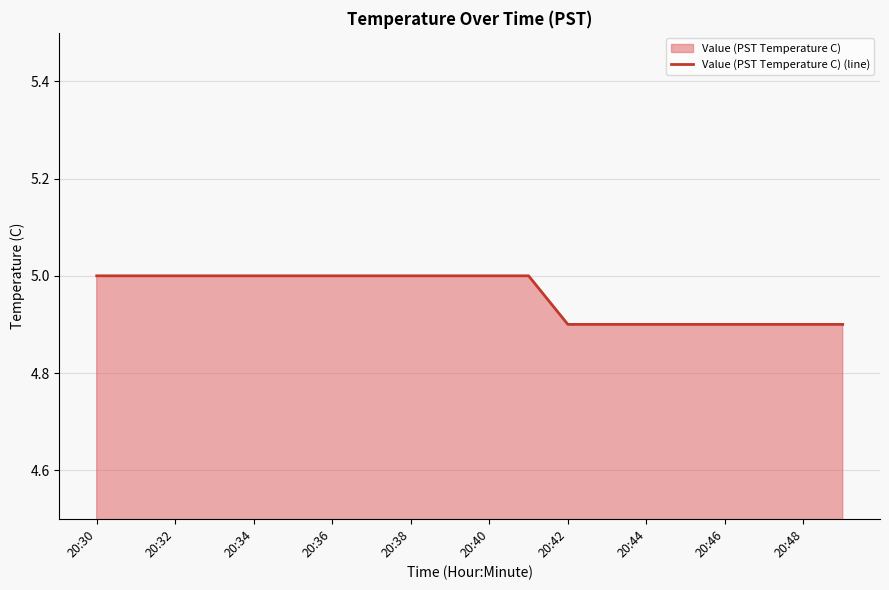

What is the approximate value at 13?

4.9